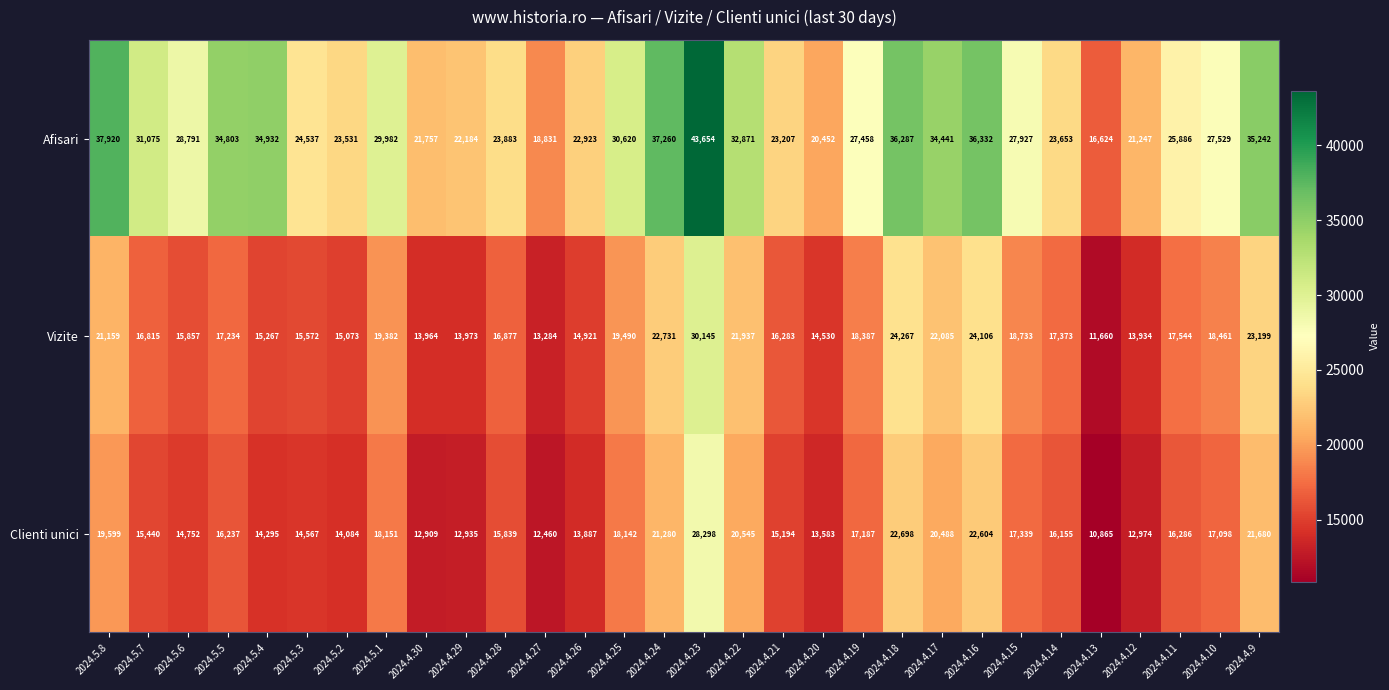

How many distinct data groups are displayed?

3